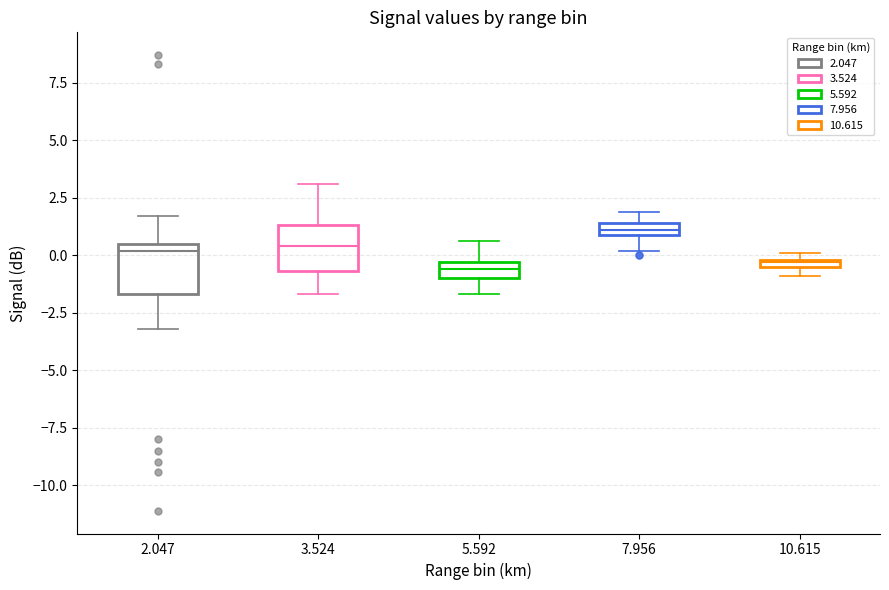

Where is the lower edge of the box at x = 7.956 on the y-axis? The values are not printed on the chart, so give them approximately, as read against the axis.

1.0